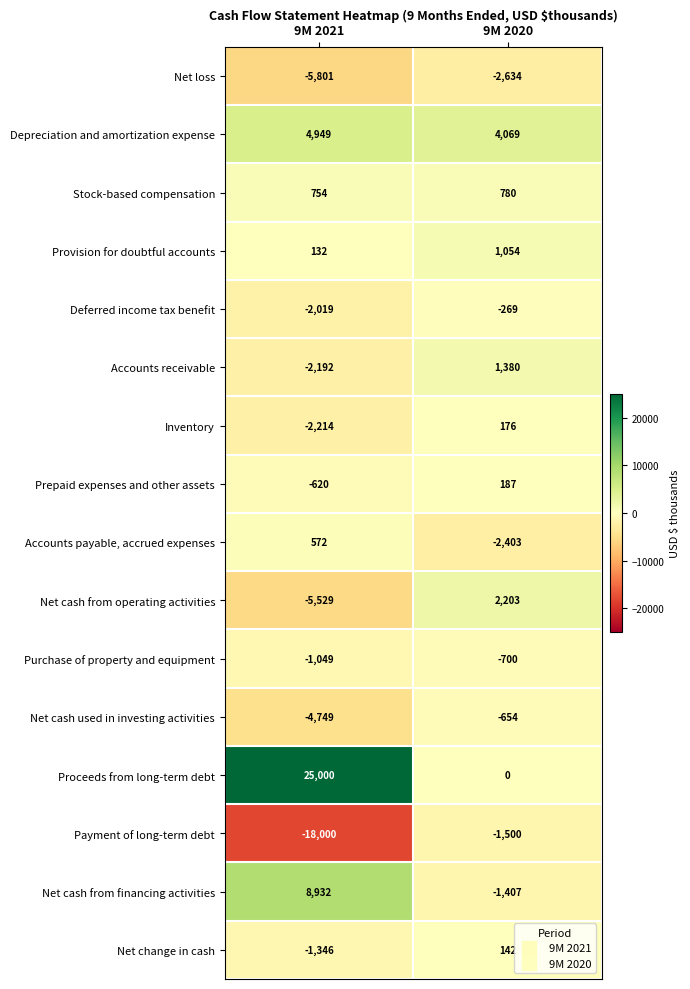

At which label is Accounts receivable closest to -406?

9M 2021